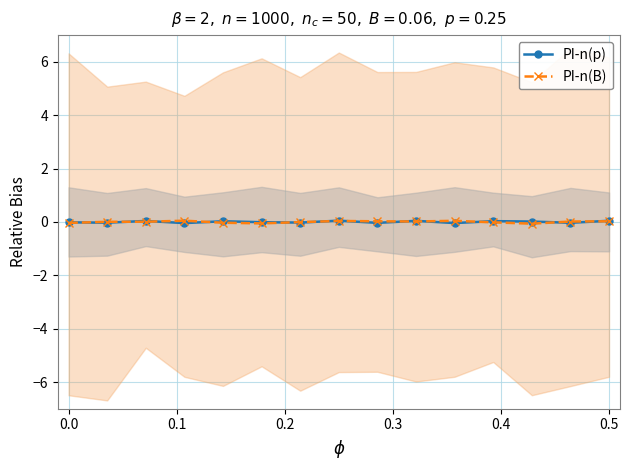

The value of PI-n(B) at 0.5 is 0.0. True or false?

True